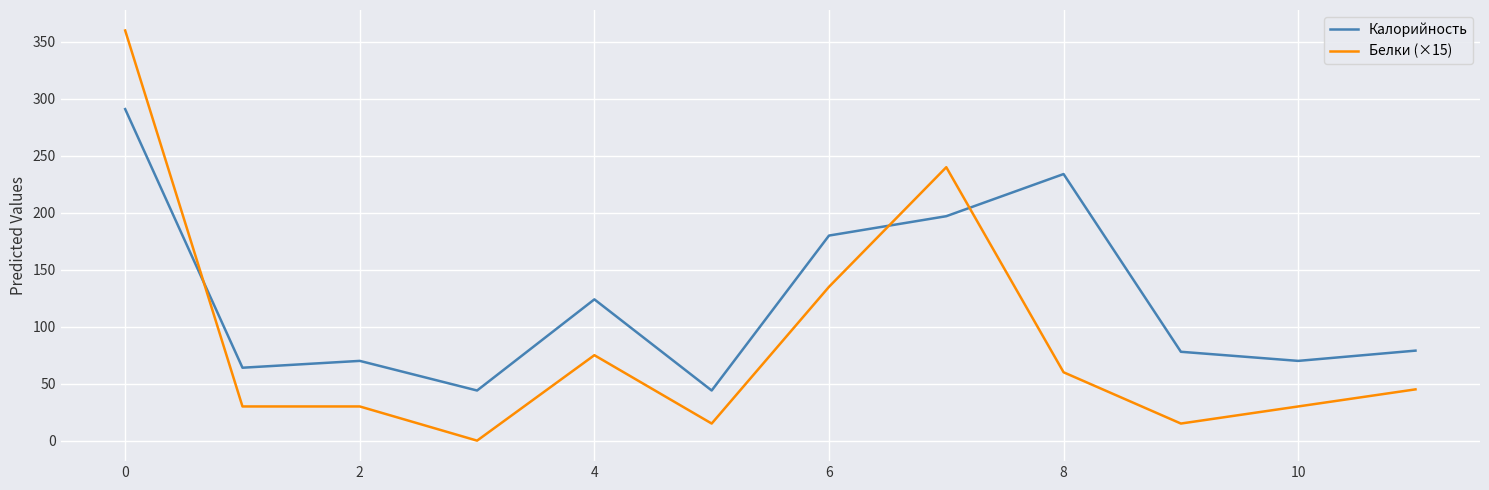

What are all the series names shown in the legend?

Калорийность, Белки (×15)